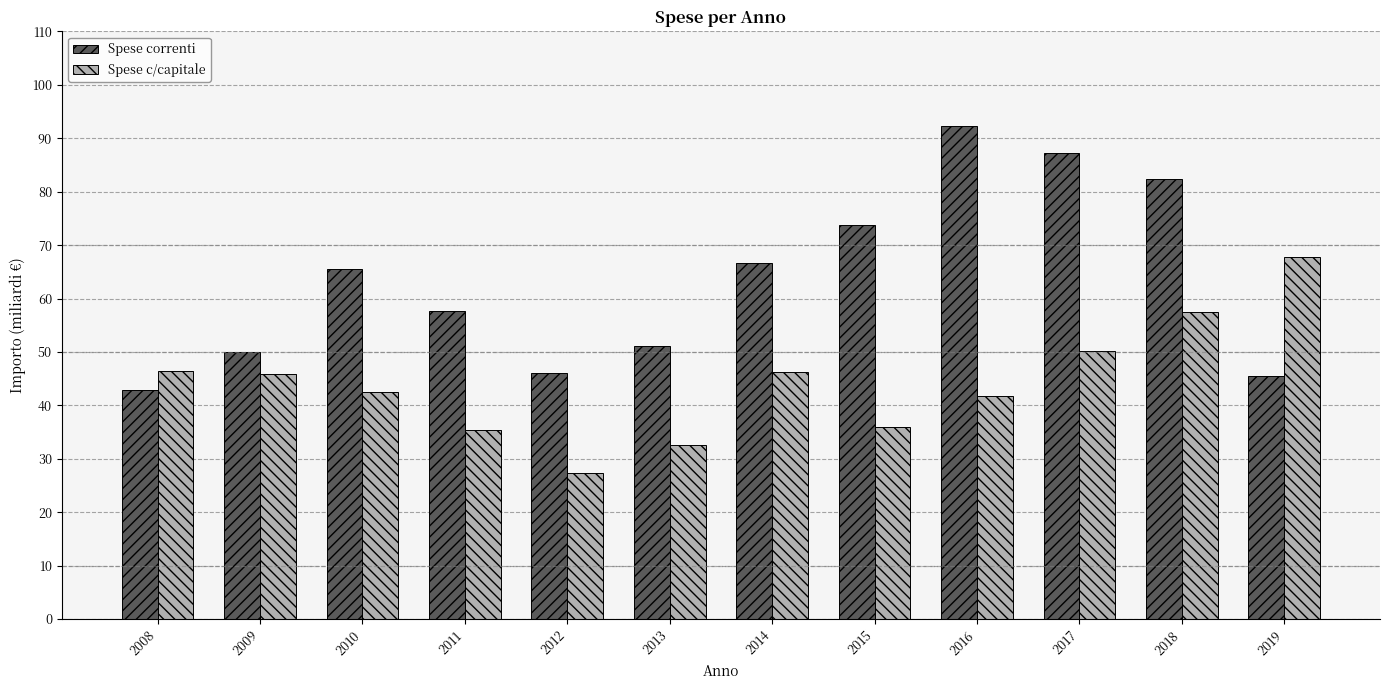

Are the bars horizontal?

No